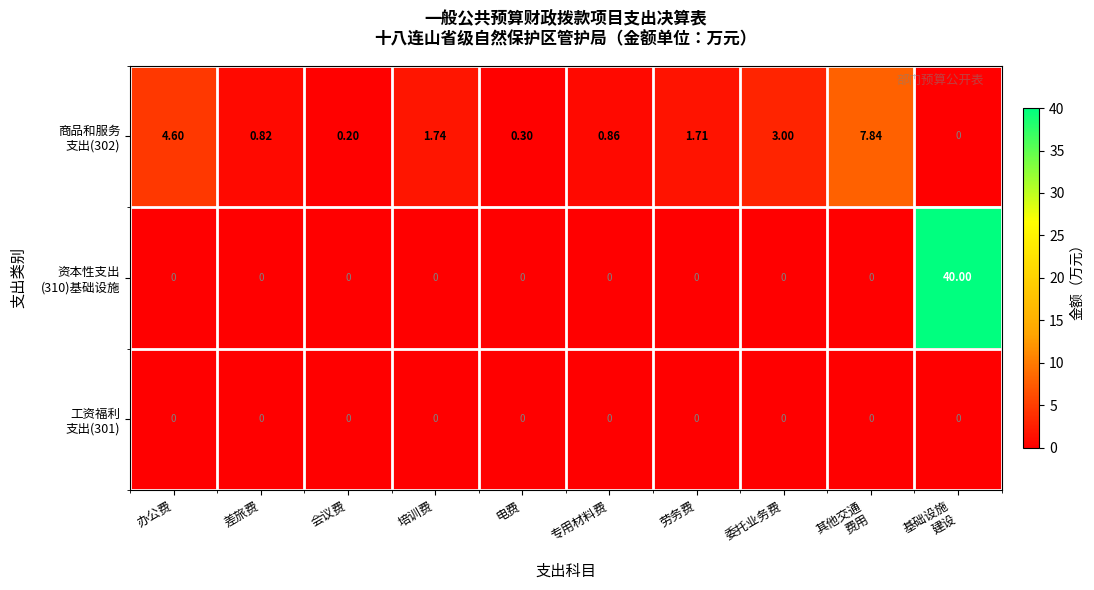

Count the number of categories in the chart.

10